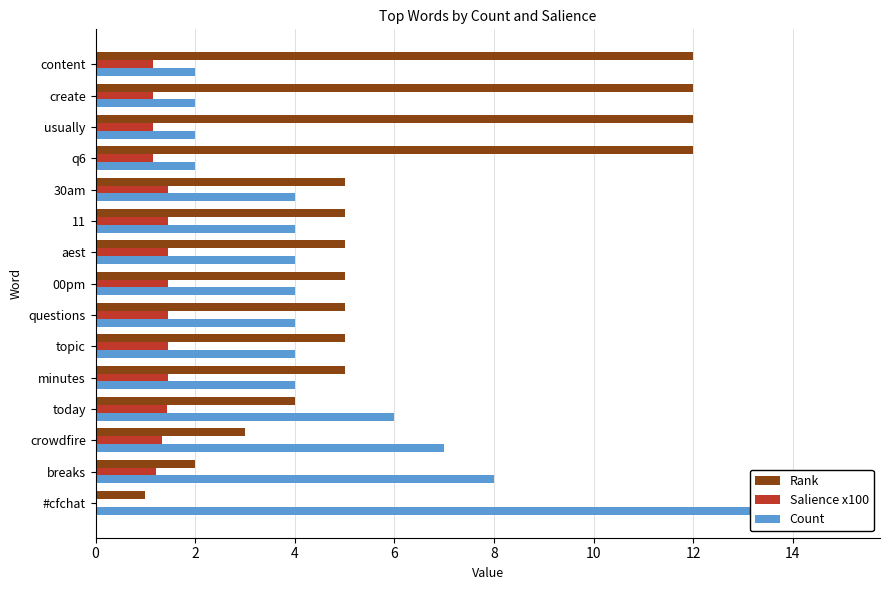

How many data points in Count are above 4?

4